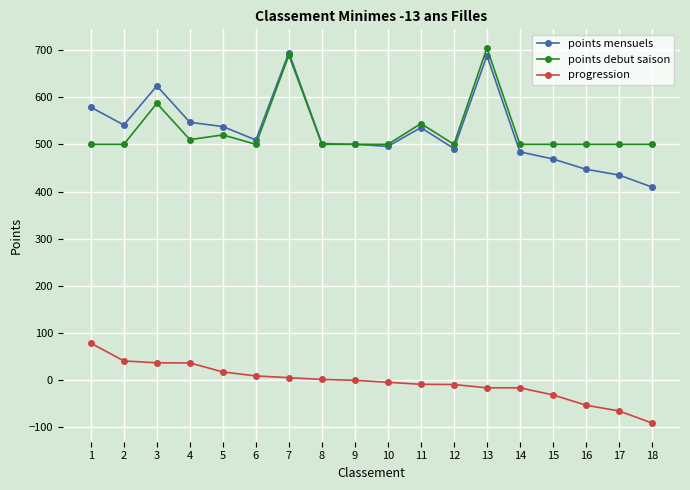

What is the difference between the highest and lowest values at 11?

552.5